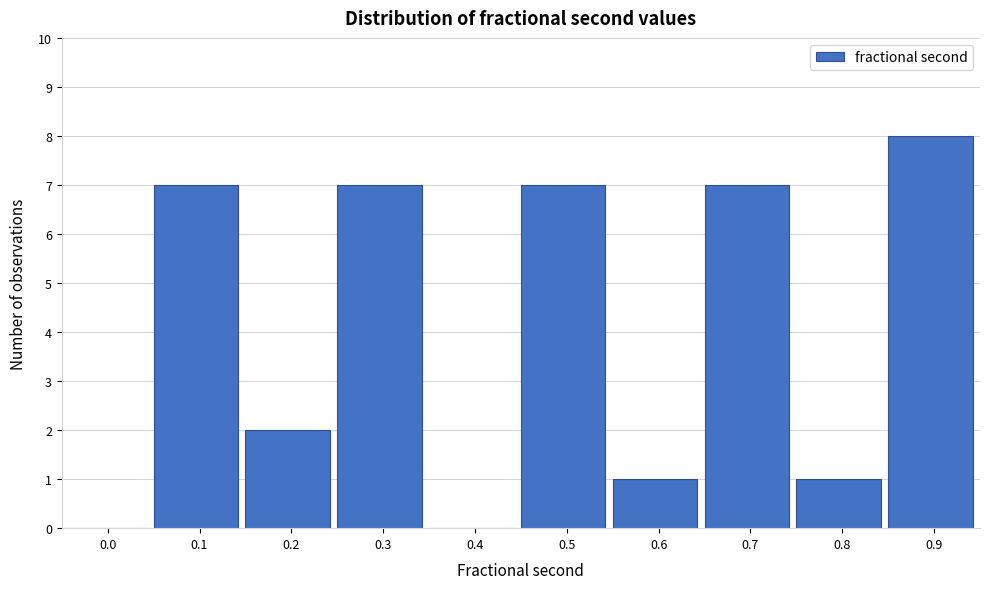

Reading left to right, transcribe all the data shown in this chart.

0.0=0	0.1=7	0.2=2	0.3=7	0.4=0	0.5=7	0.6=1	0.7=7	0.8=1	0.9=8